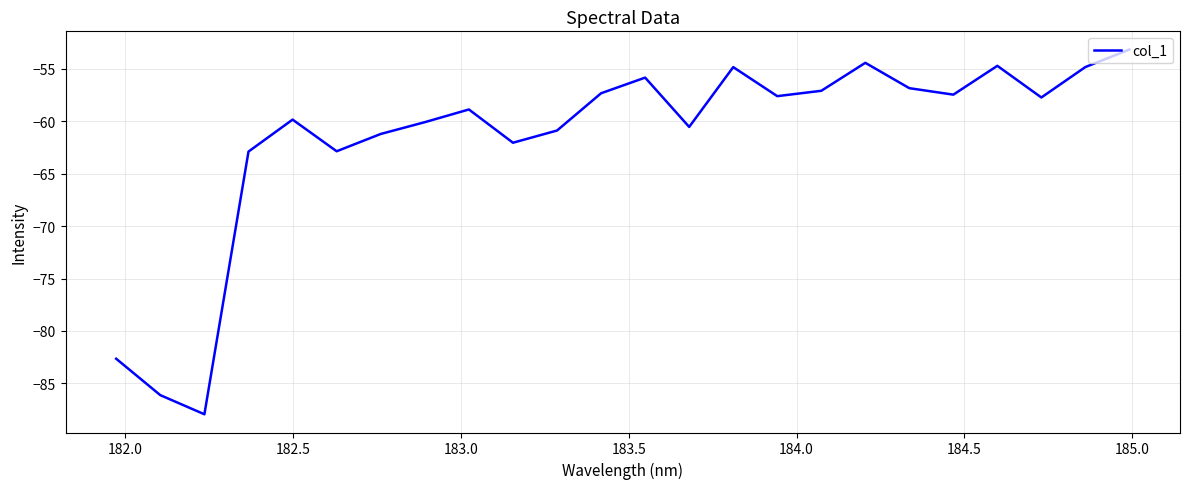

What is the difference between the maximum and minimum values?

34.8